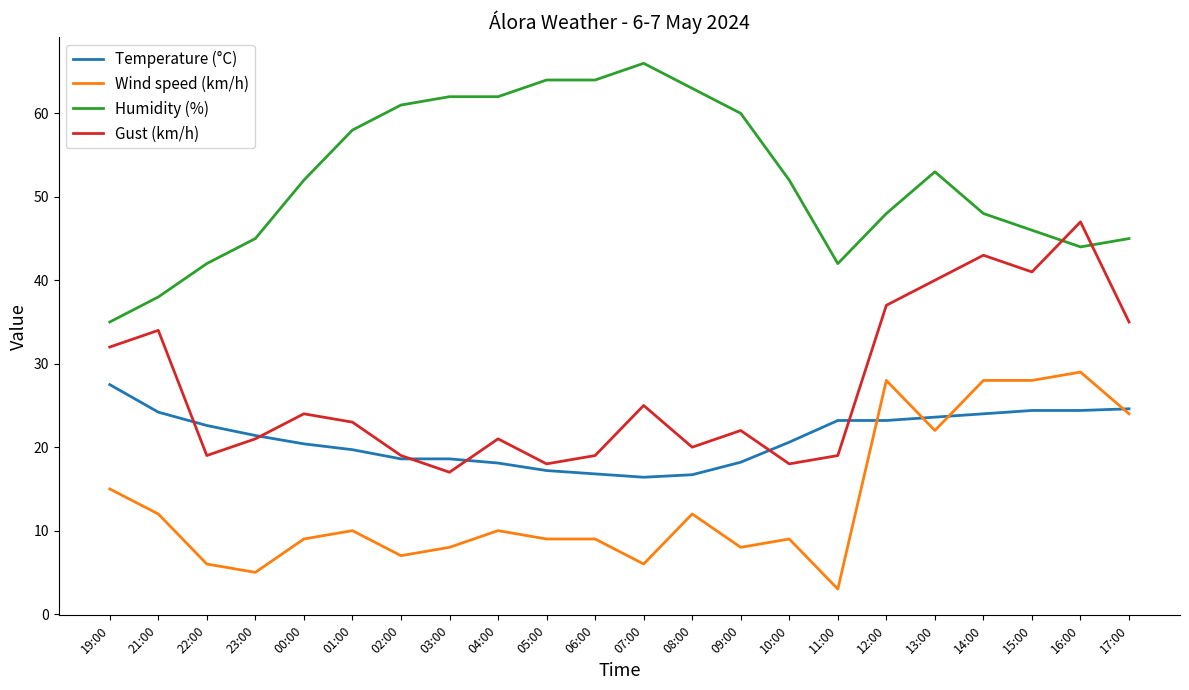

What is the average value of the Temperature (°C) series?

21.1